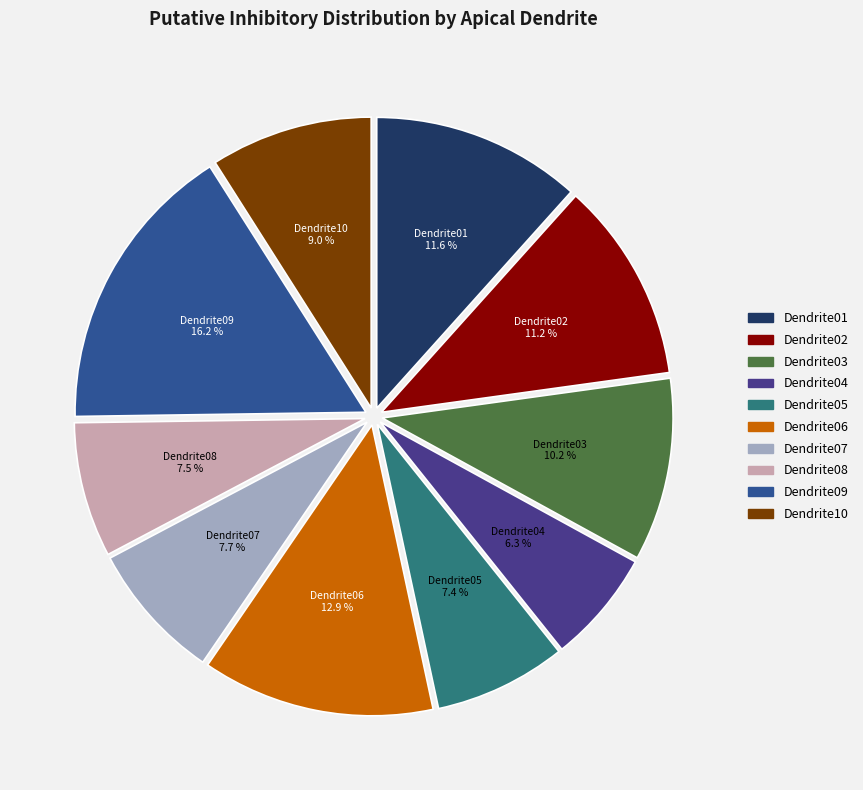

To the nearest percent, what is the average slice percentage?

10%